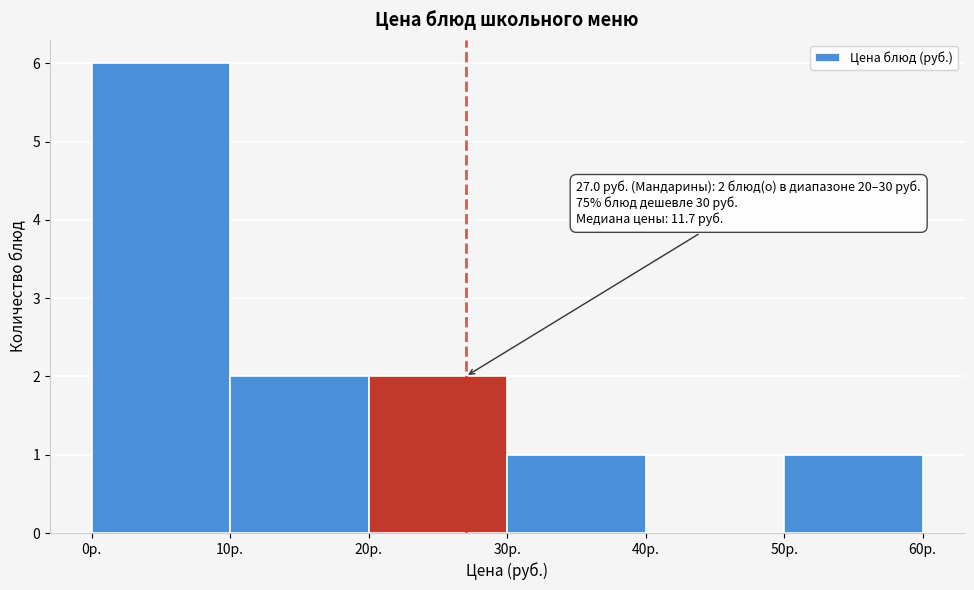

Over which range of the x-axis is the bar tallest?

0 to 10